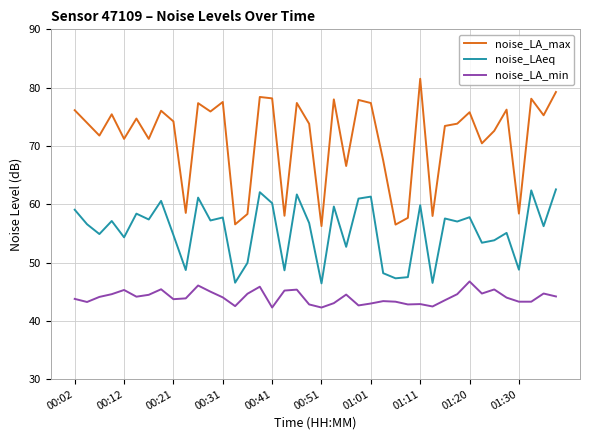

True or false: noise_LA_min and noise_LAeq intersect in this chart.

False